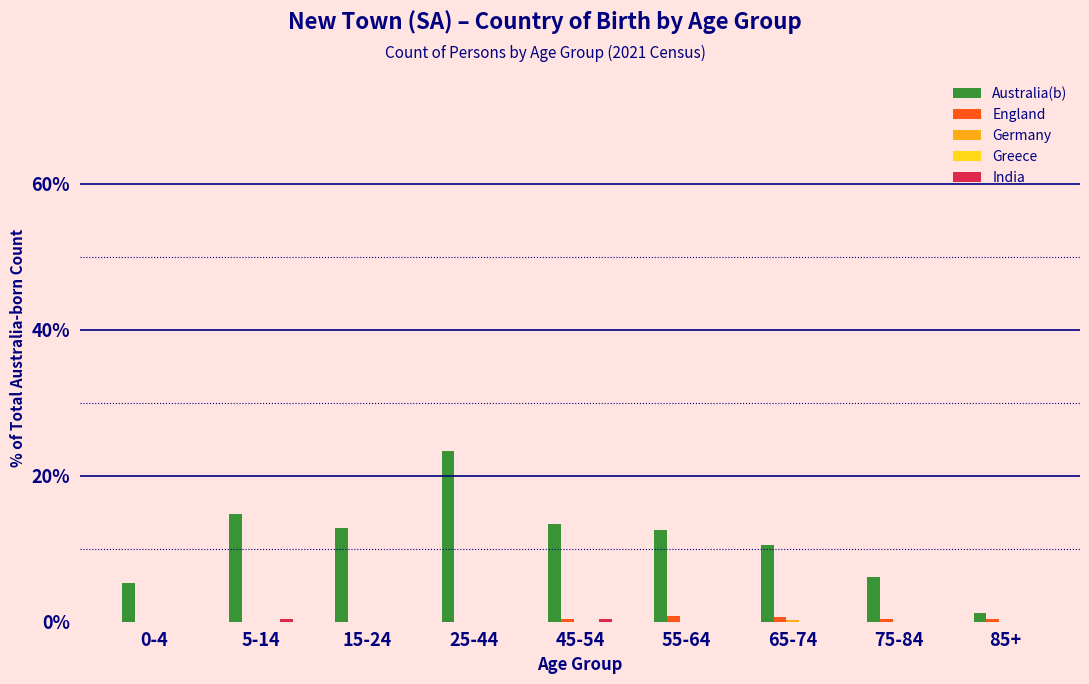

Between 25-44 and 85+, which series saw the biggest shift?

Australia(b)